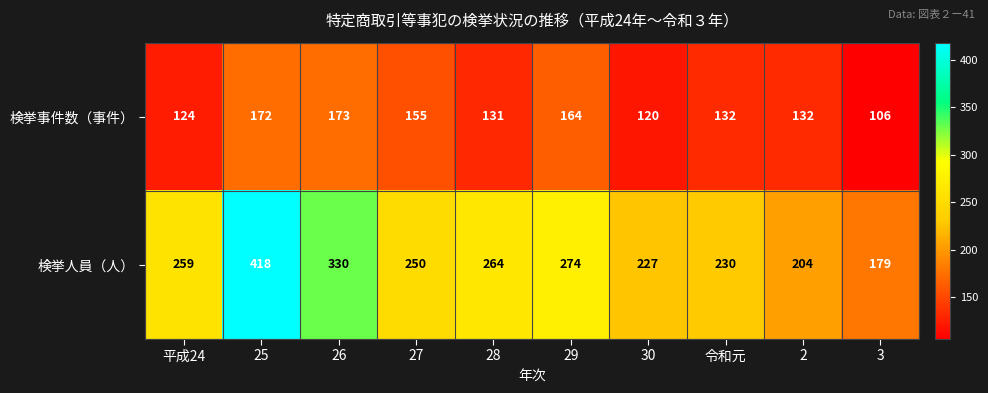

The 検挙人員（人） series shows 417 at 平成24. True or false?

False